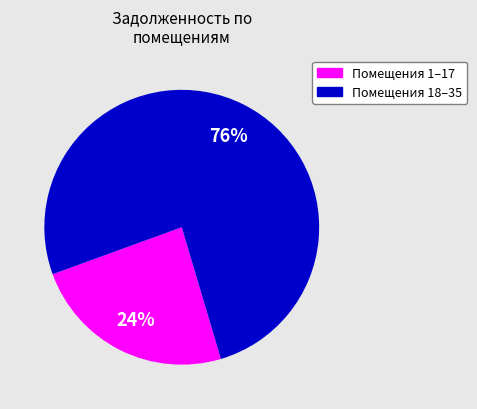

To the nearest percent, what is the average slice percentage?

50%